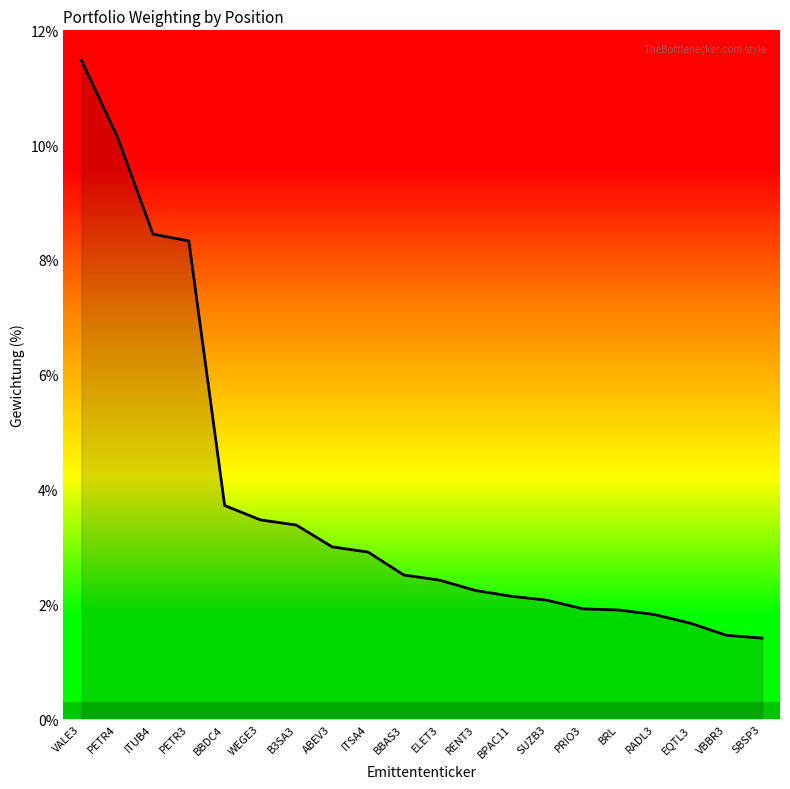

What is the ratio of the value at BBAS3 to the value at PRIO3?

1.3